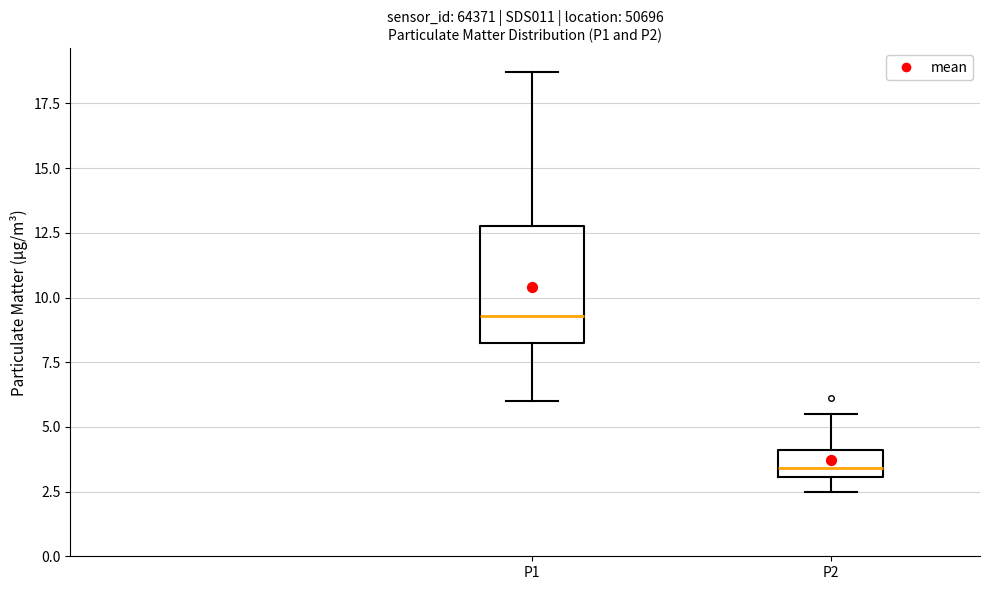

Which box has the lowest median line?

P2